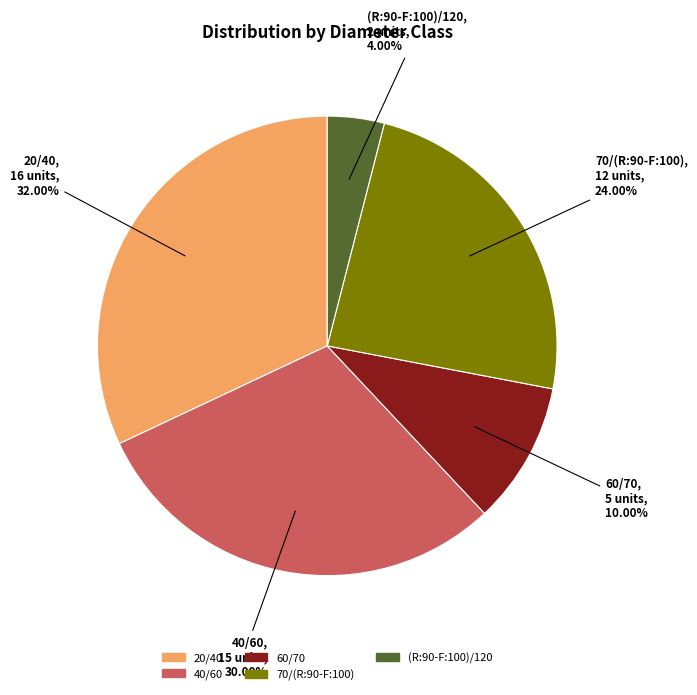

How many segments does this pie chart have?

5